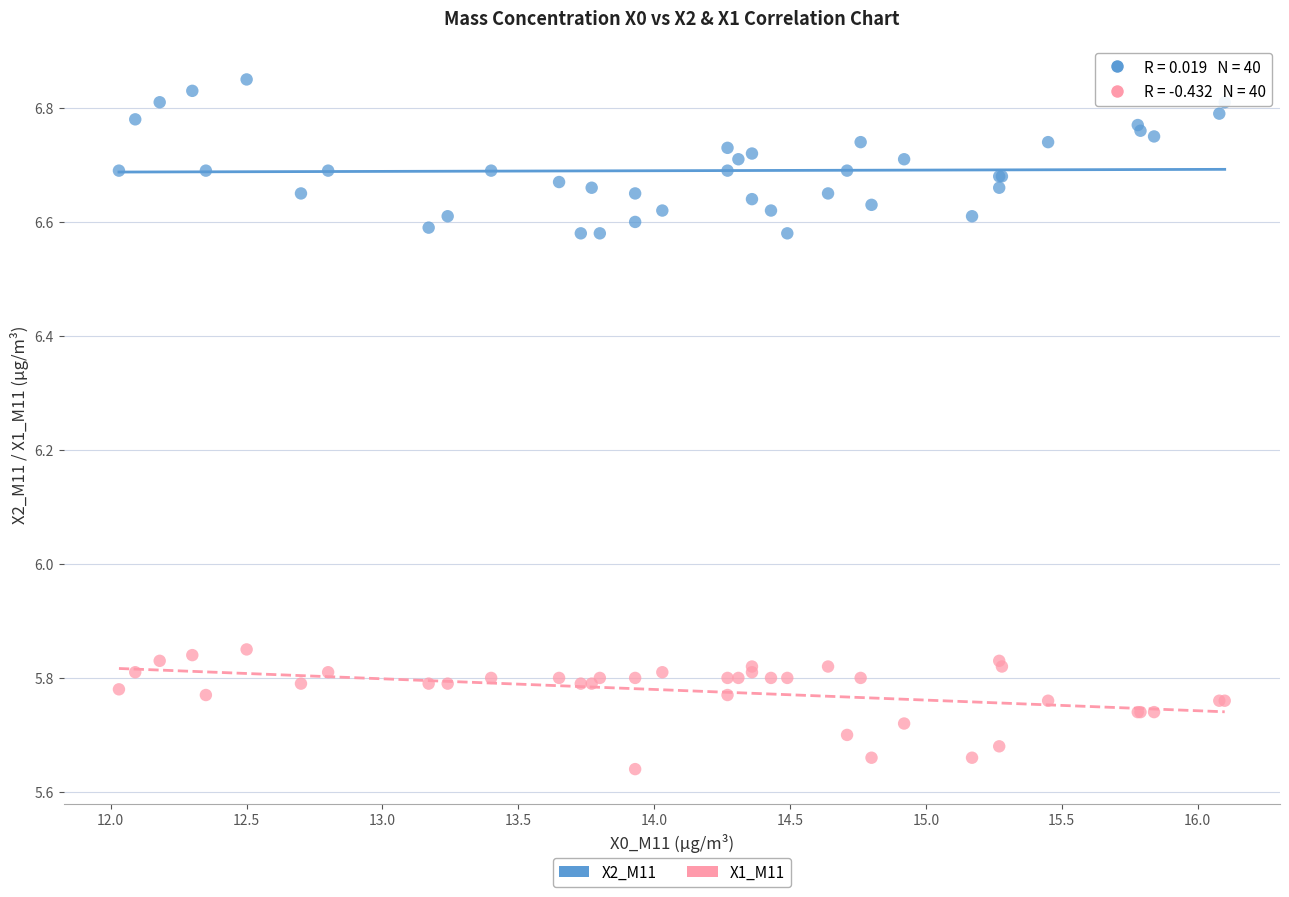

Which series reaches the minimum Y coordinate?

X1_M11